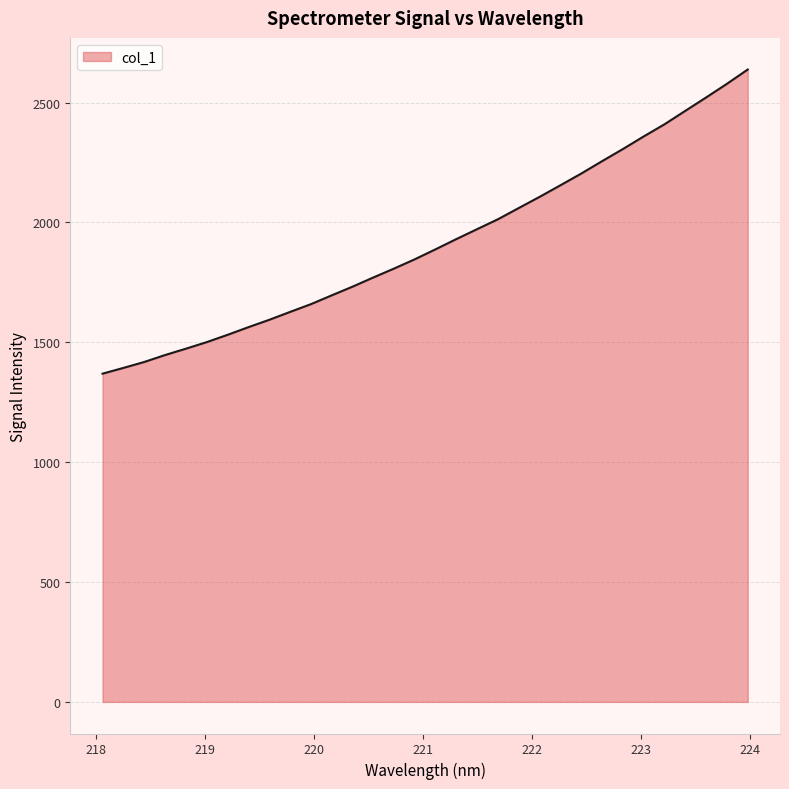

What is the minimum value shown in the chart?

1369.2